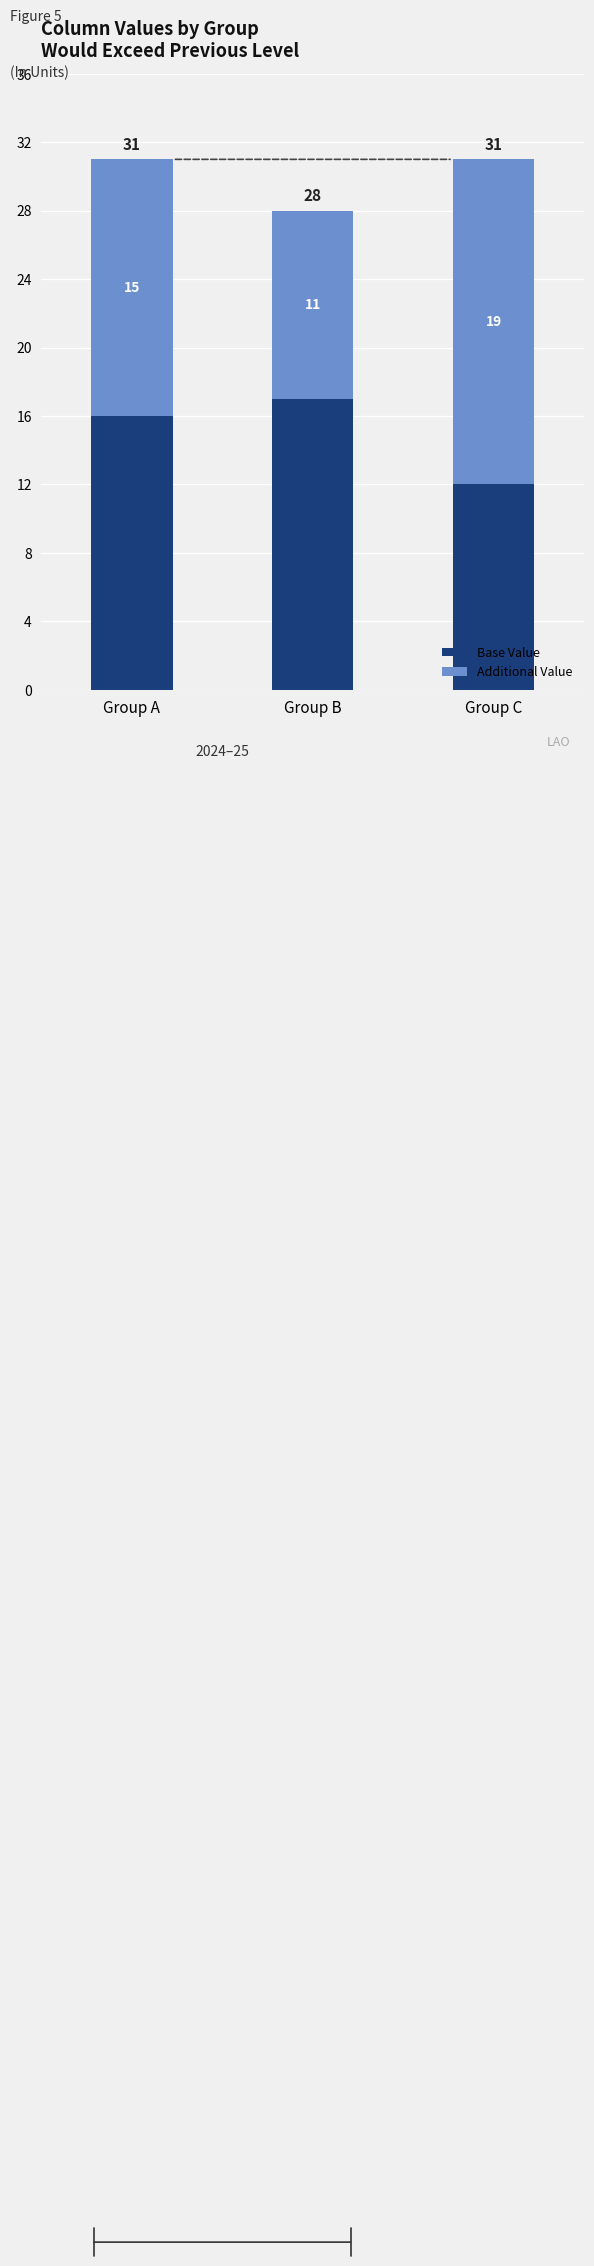

Count the number of data series in this chart.

2